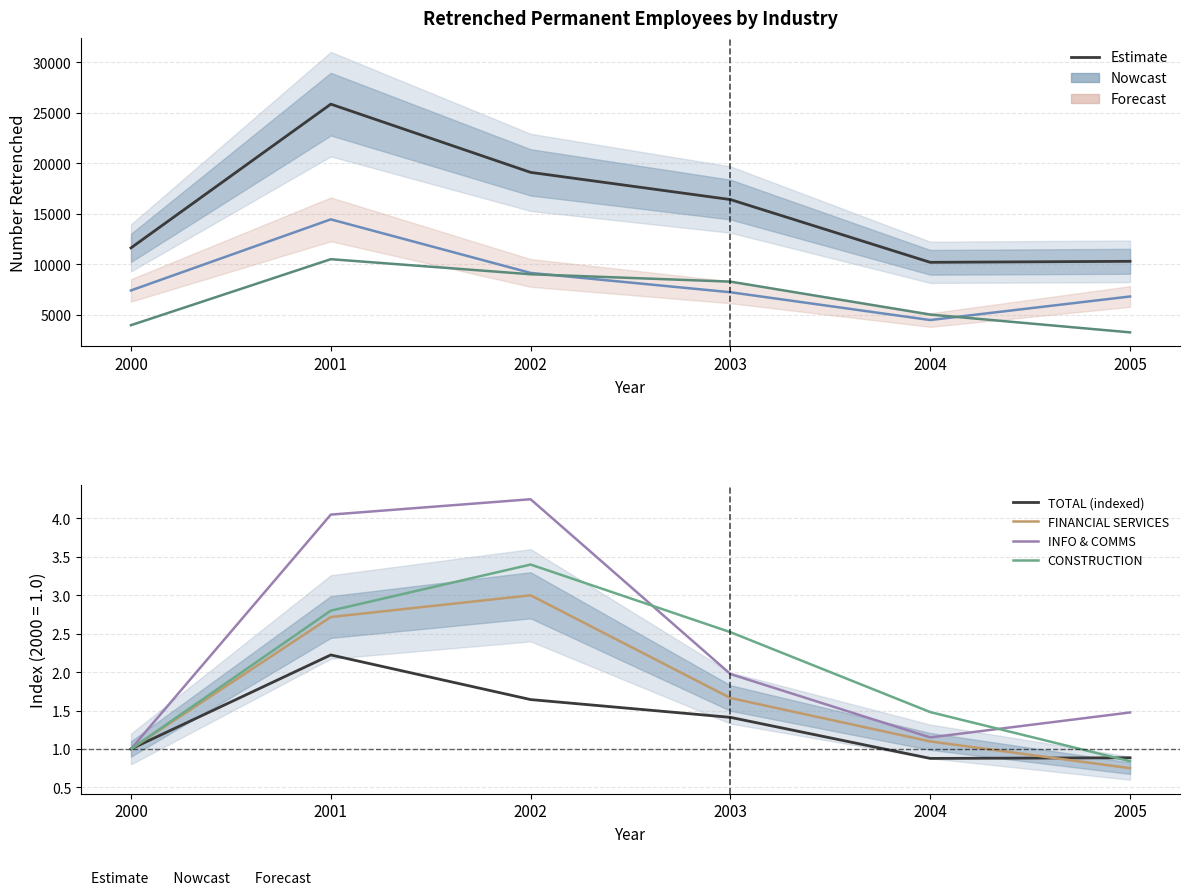

What is the difference between the CONSTRUCTION values at 2003 and 2005?

1.7